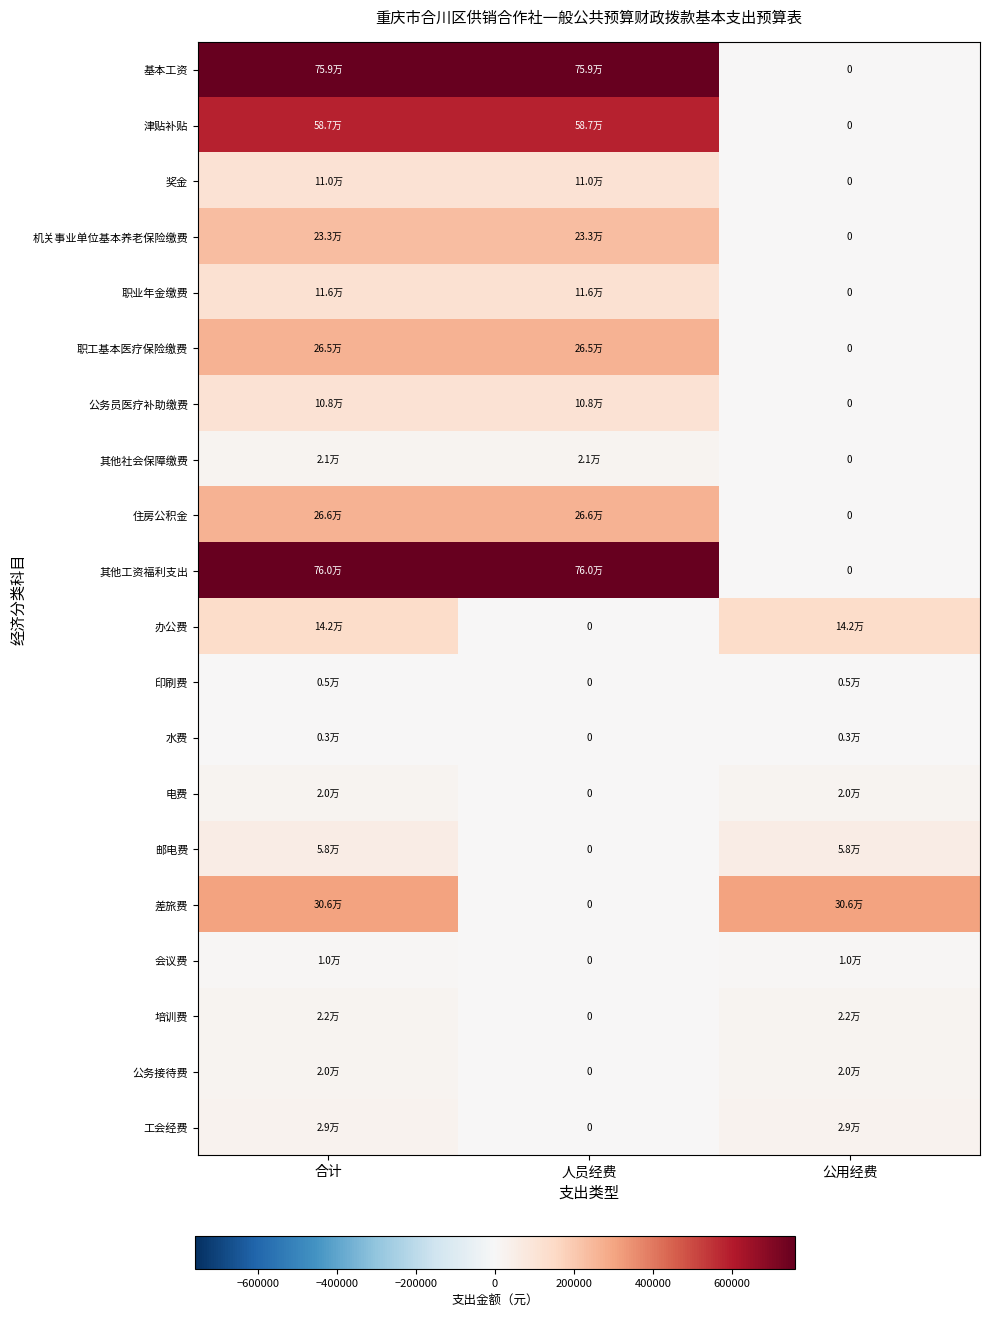

What is the sum of the 其他工资福利支出 values at 公用经费 and 人员经费?

759560.0